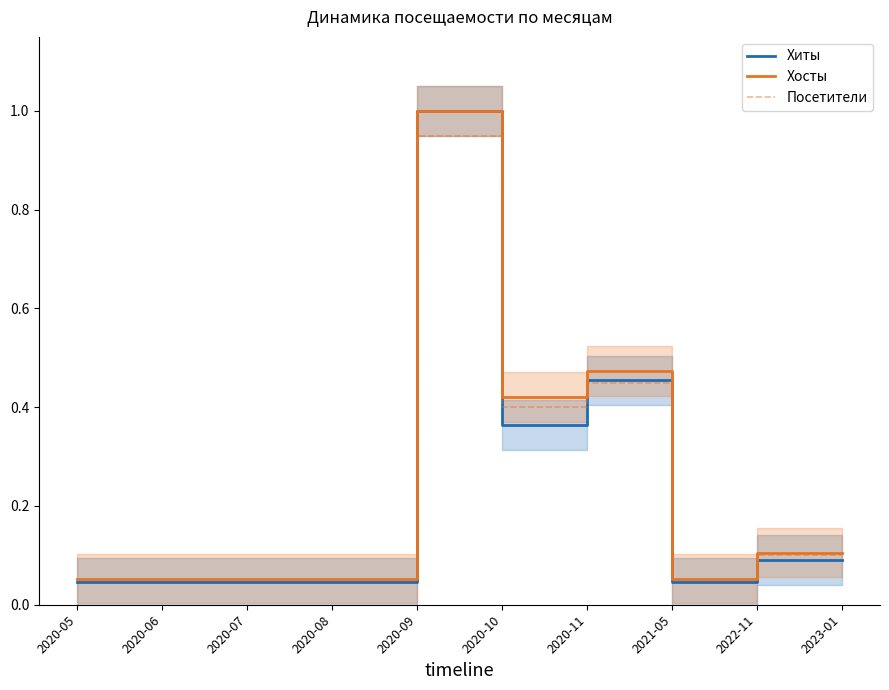

Does the chart have visible grid lines?

No